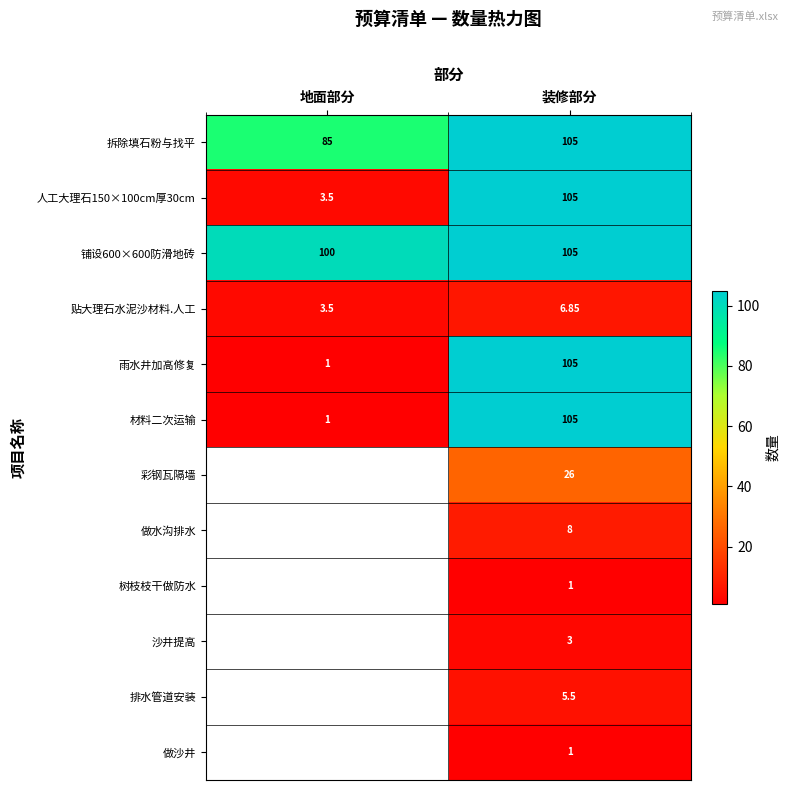

What is the spread (max minus min) of values at 装修部分?

104.0